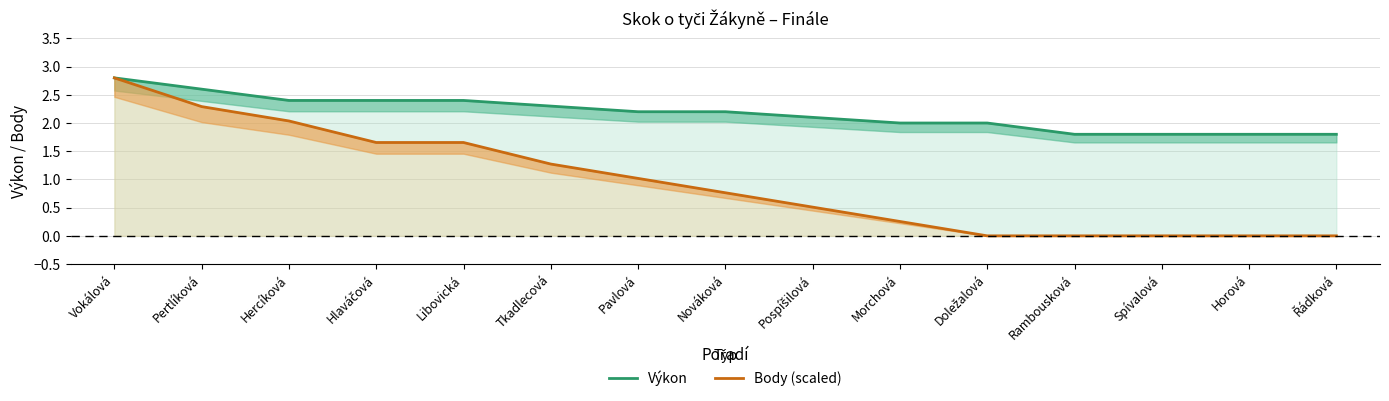

True or false: Body (scaled) and Výkon intersect in this chart.

False